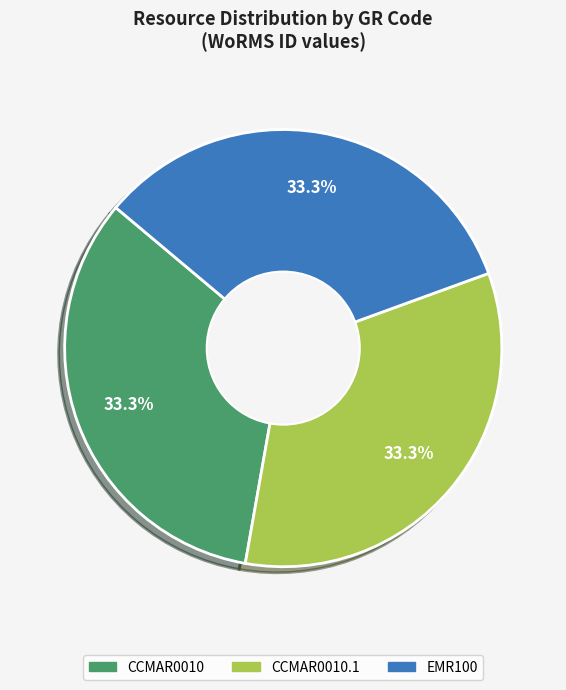

Is there any slice that represents more than half of the pie?

No